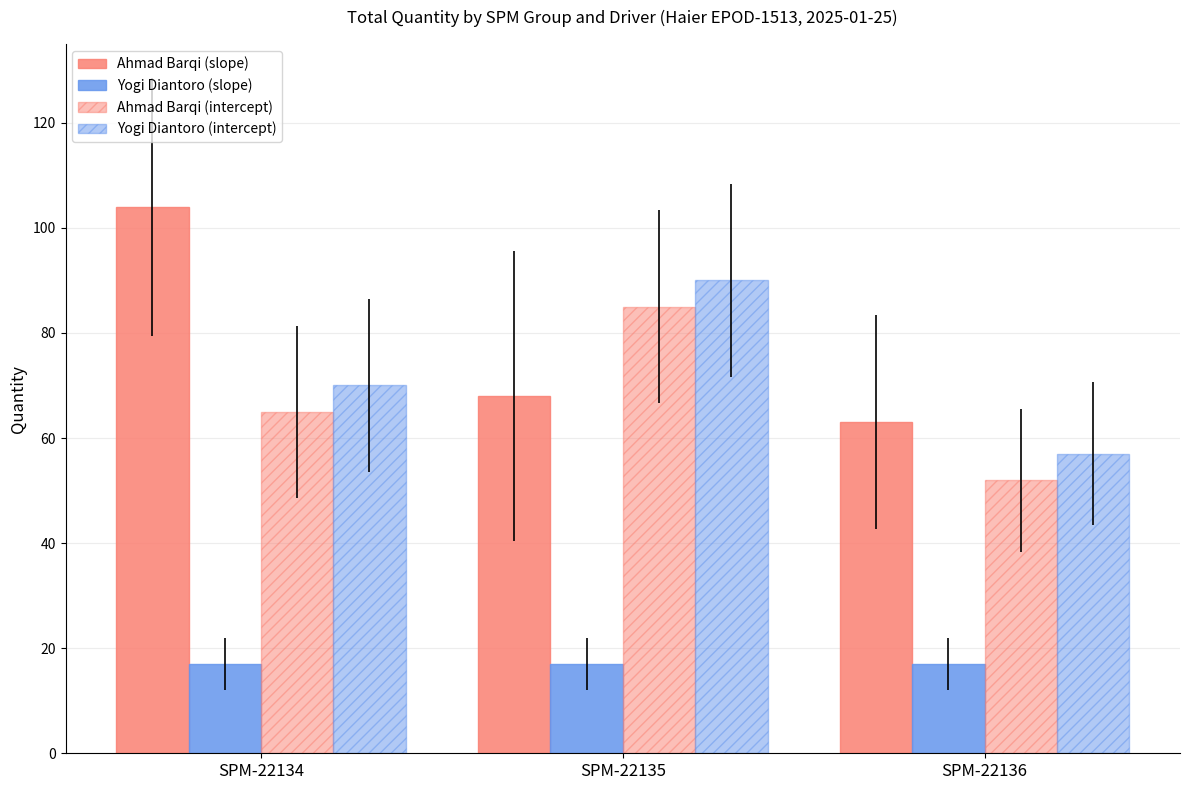

How many groups of bars are there?

3